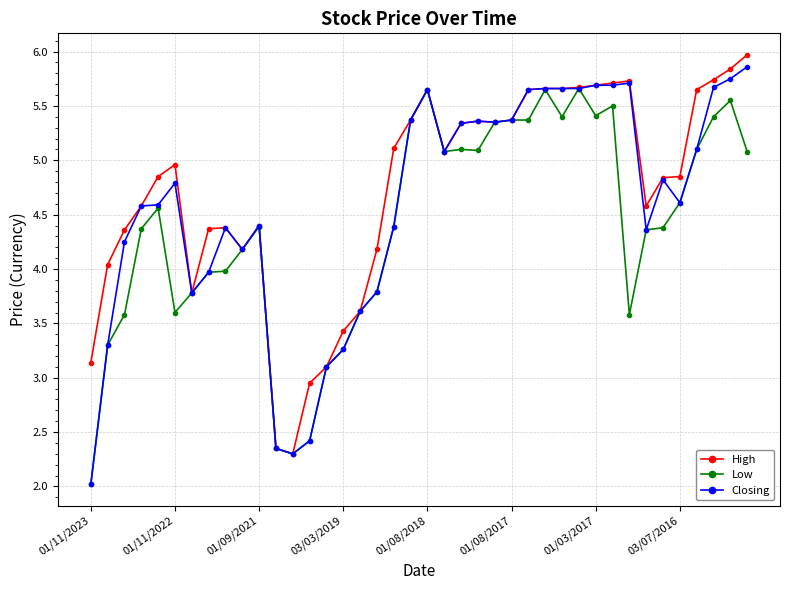

What is the maximum value shown in the chart?

6.0